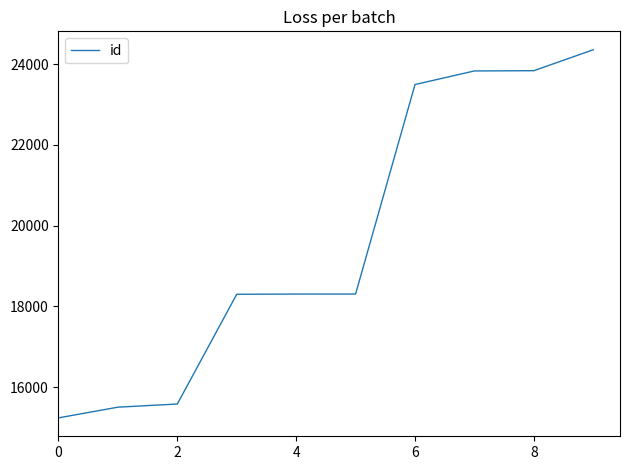

What is the greatest value displayed?

24357